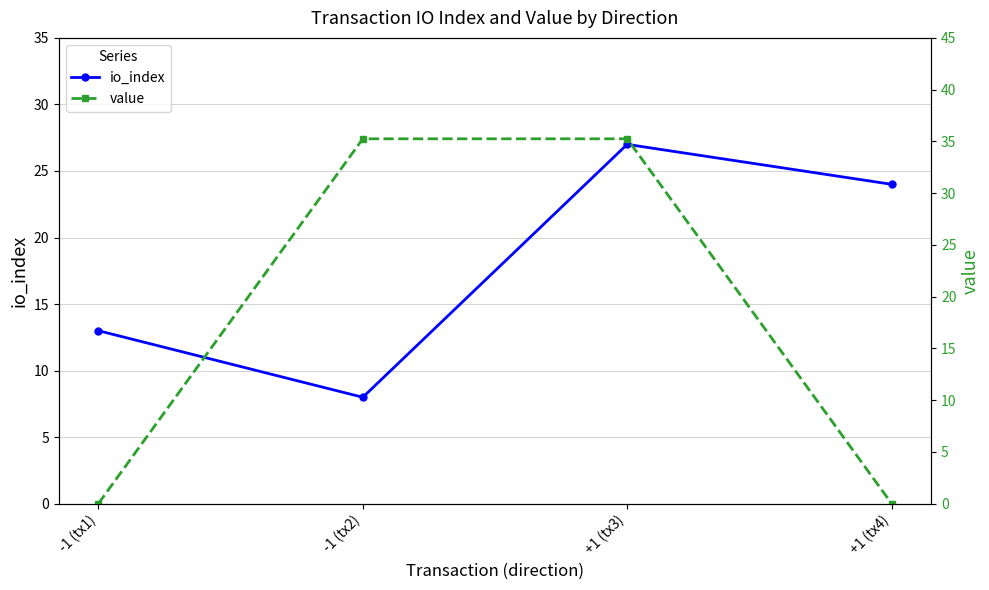

Rank the series at -1 (tx2) from highest to lowest value.

value, io_index